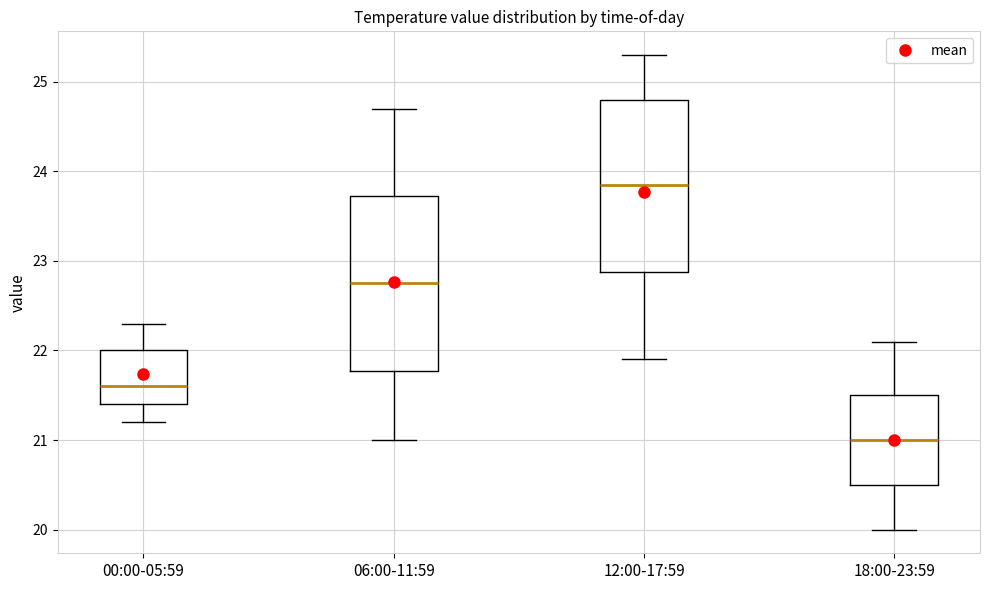

Reading left to right, transcribe this box plot: for each box, give where its median line is, the range the box spans, and where its two whiskers end, as read against the y-axis. The values are not printed on the chart, so give them approximately, as read against the axis.

00:00-05:59: median 21.6, box 21.4 to 22.0, whiskers 21.2 to 22.3
06:00-11:59: median 22.8, box 21.8 to 23.7, whiskers 21.0 to 24.7
12:00-17:59: median 23.9, box 22.9 to 24.8, whiskers 21.9 to 25.3
18:00-23:59: median 21.0, box 20.5 to 21.5, whiskers 20.0 to 22.1